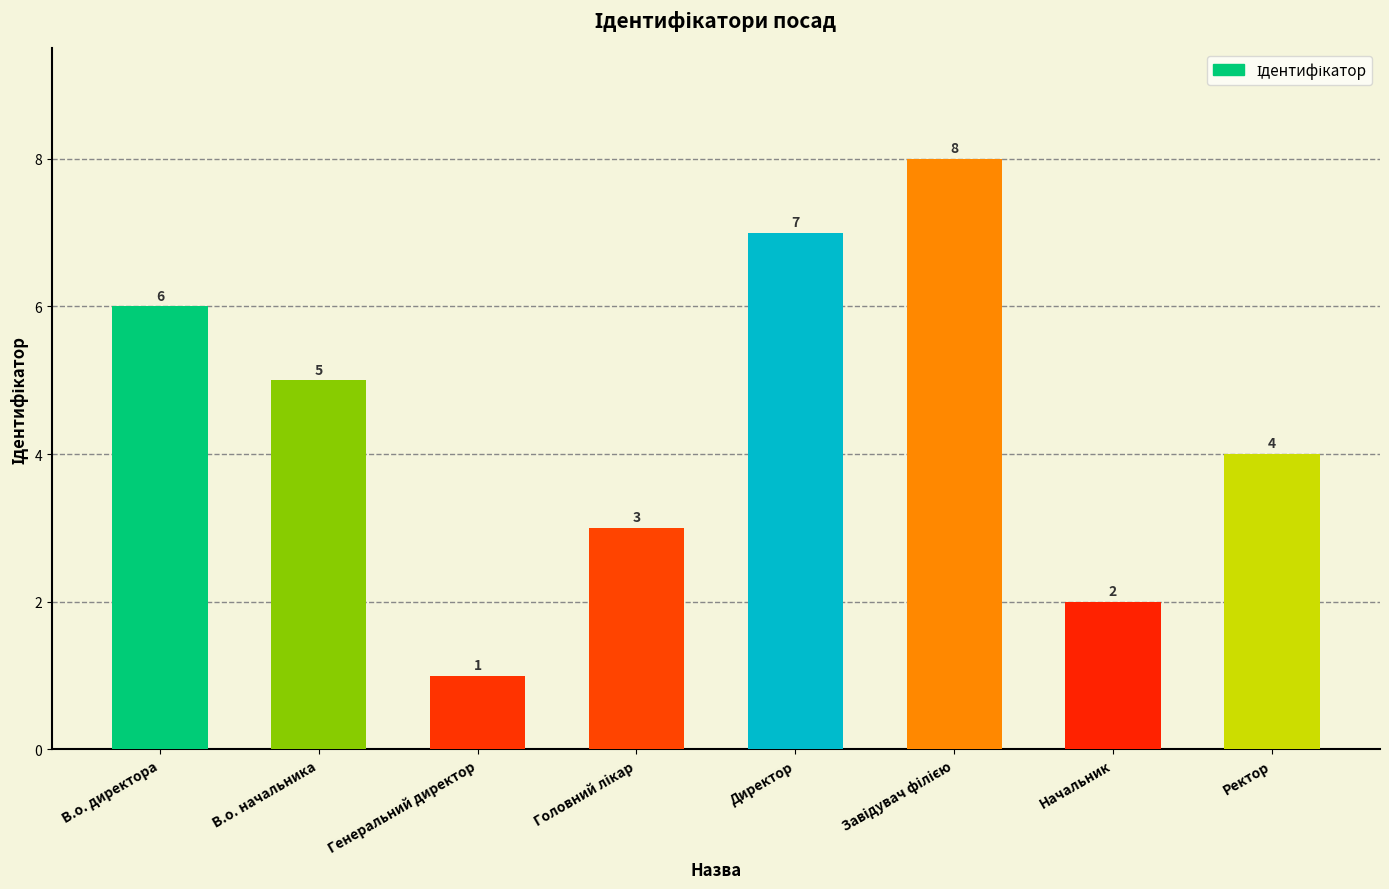

What value does the data have at Генеральний директор?

1